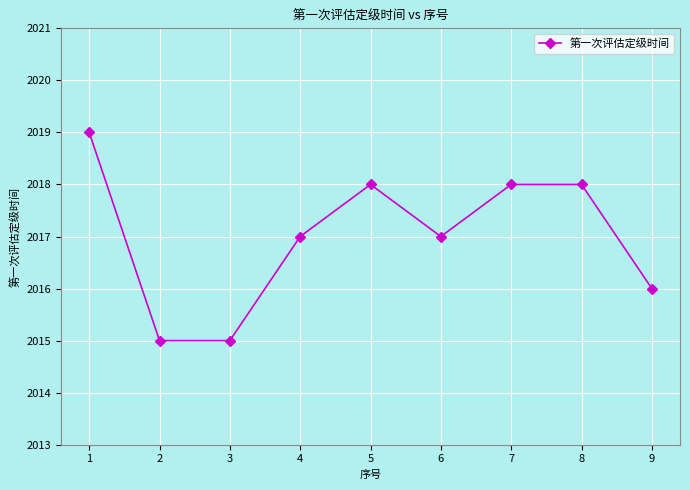

What is the value of the 3rd point from the left?

2015